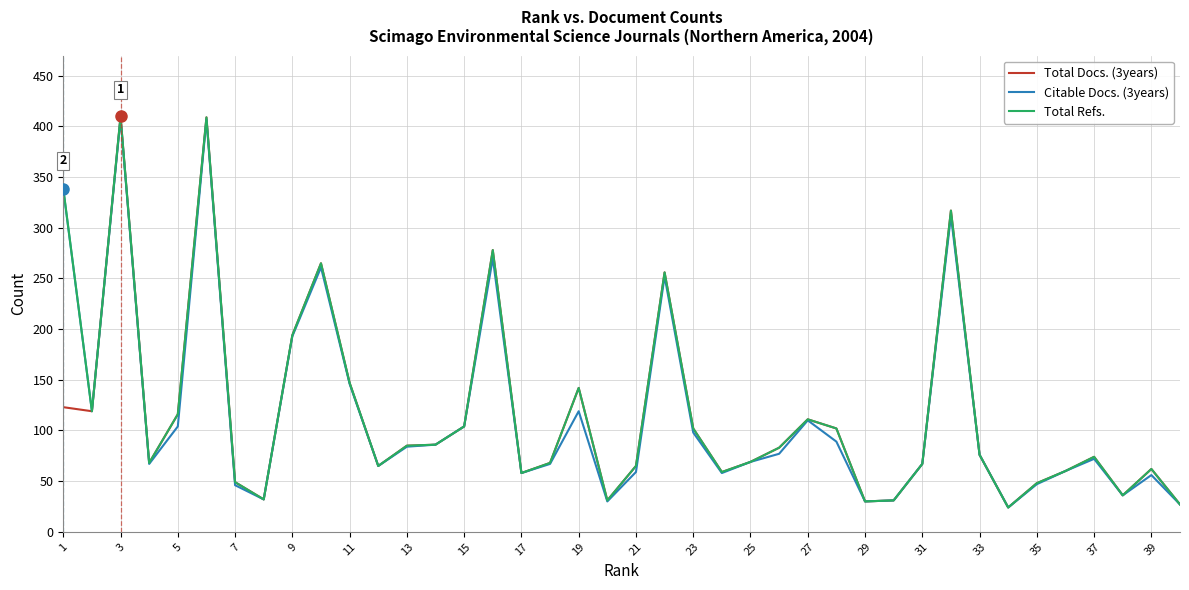

What is the smallest value displayed?

24